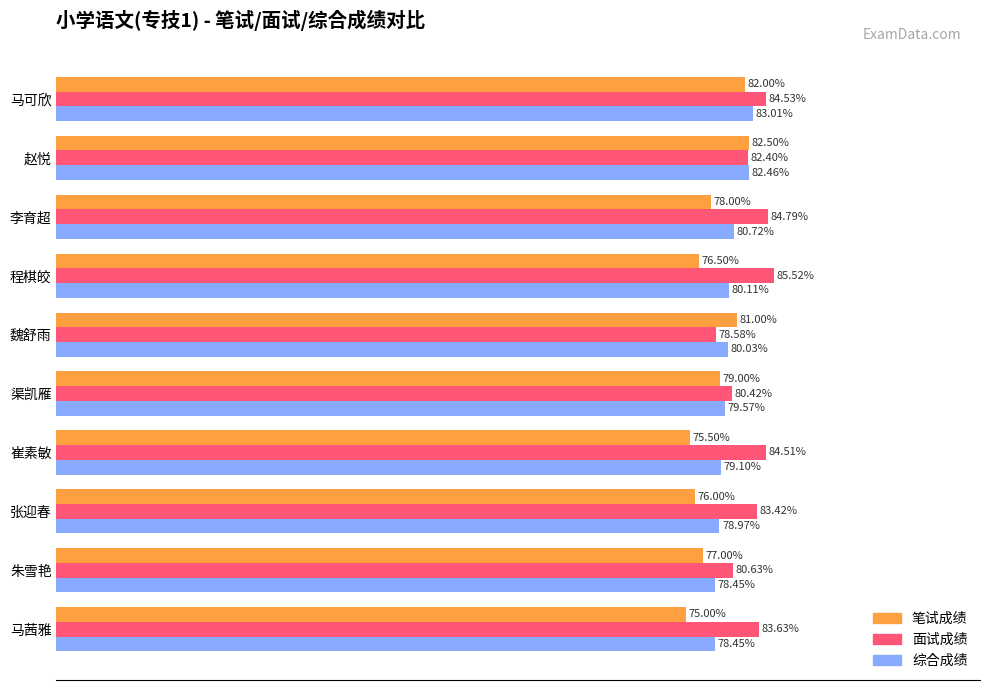

List the series in order of their peak value, highest first.

面试成绩, 综合成绩, 笔试成绩